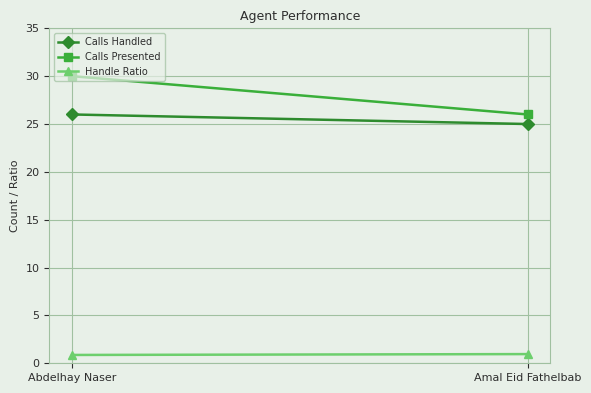

What is the minimum value shown in the chart?

0.9